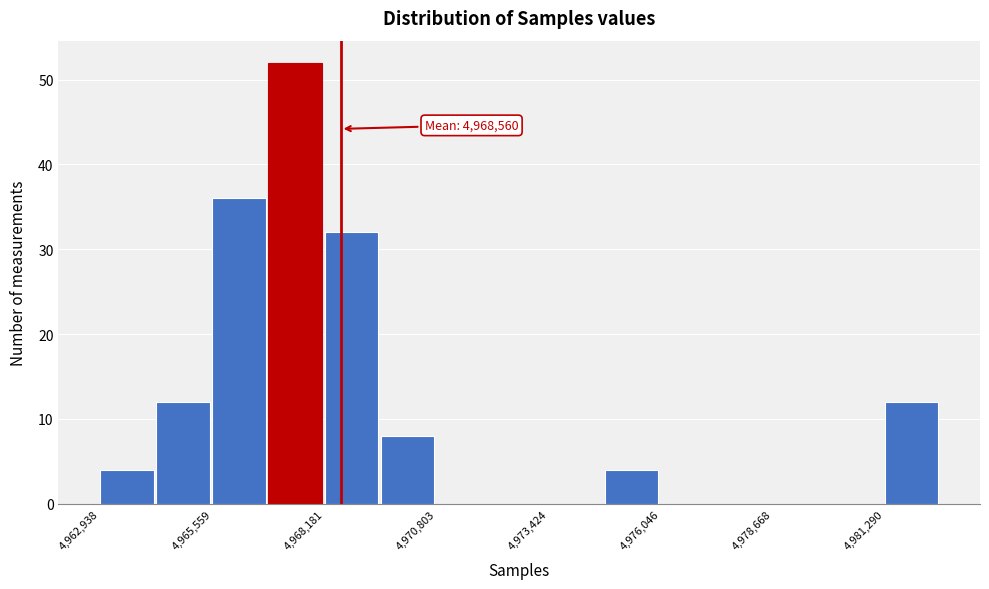

Around what value on the x-axis is the tallest bar? Give the approximate position of its centre, as read against the axis.

4967500